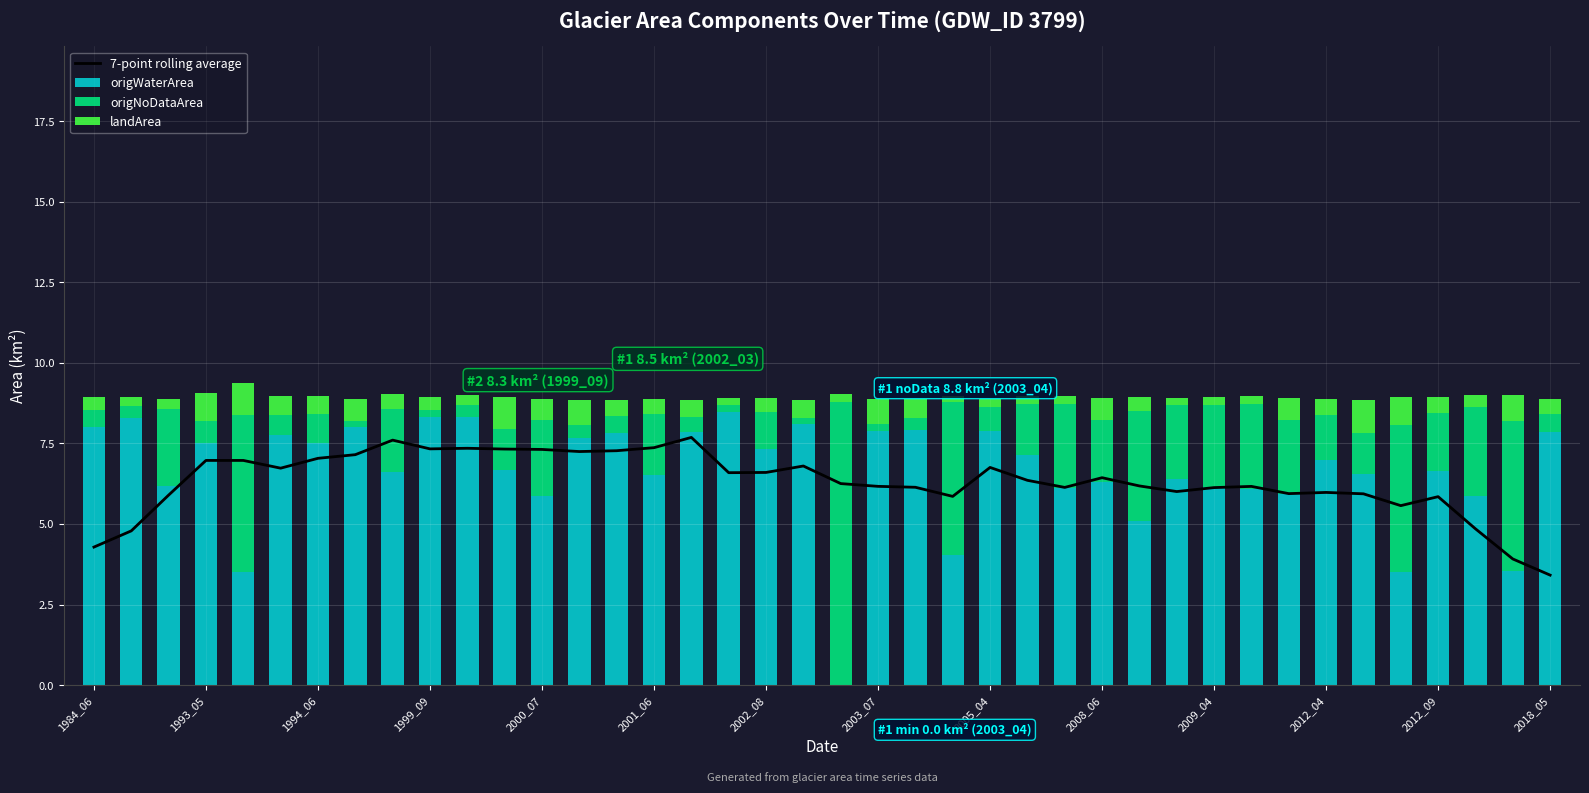

What is the approximate value of origWaterArea at 1984_06?

8.0